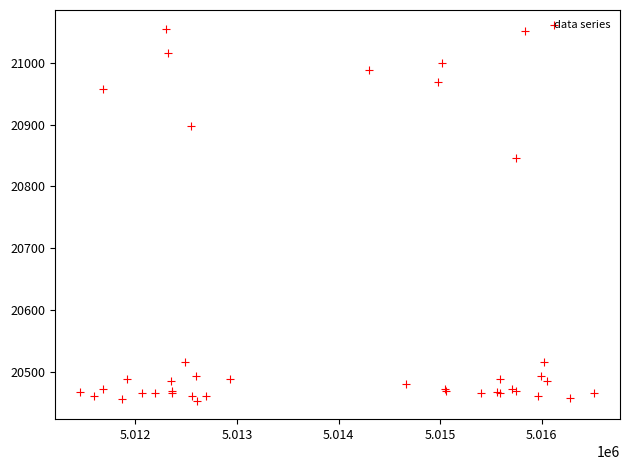

What Y value in the scatter plot is closest to 20754?

20846